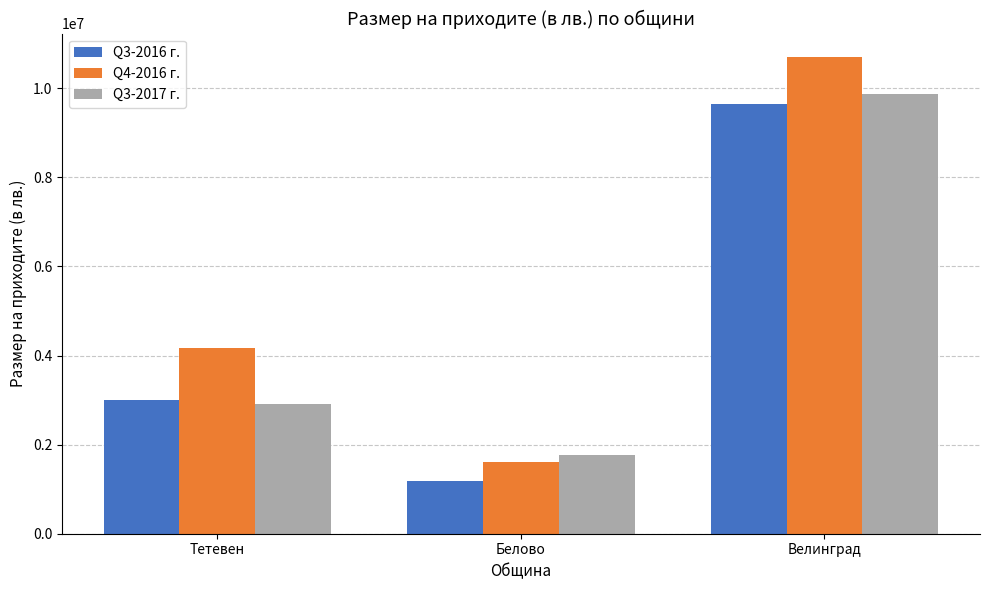

What value does the Q4-2016 г. series have at Велинград?

10691614